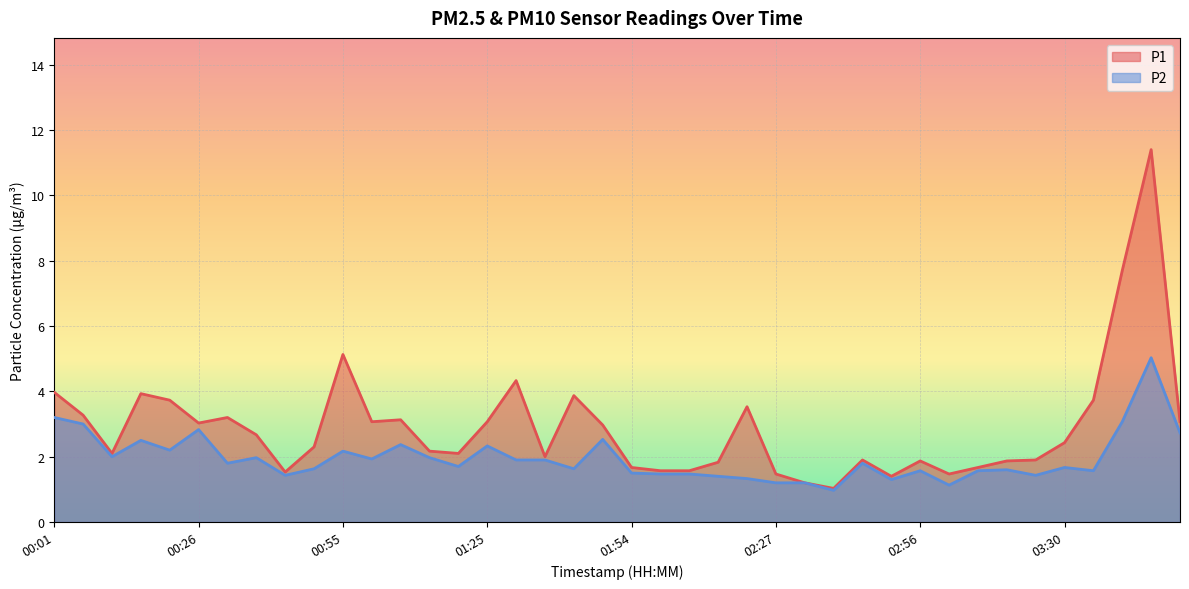

Is the value of P2 at 02:10 greater than the value of P1 at 01:36?

No